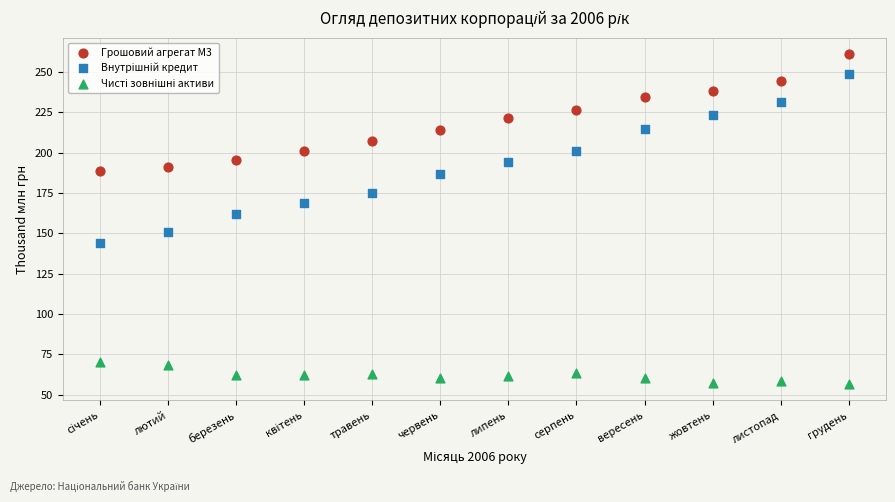

Which series reaches the maximum Y coordinate?

Грошовий агрегат М3